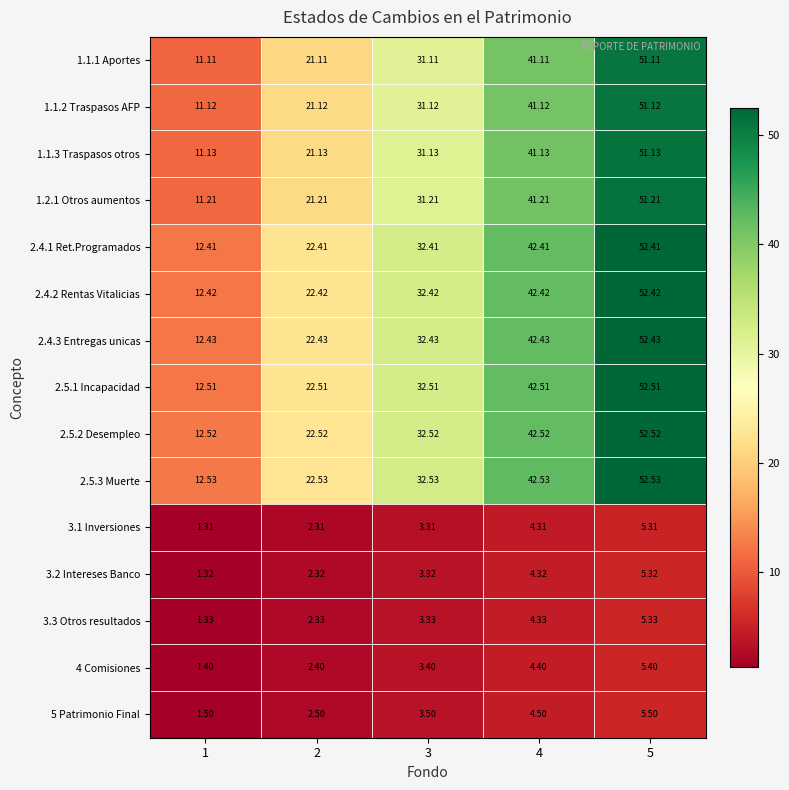

Is the value of 2.5.2 Desempleo at 3 greater than the value of 4 Comisiones at 2?

Yes